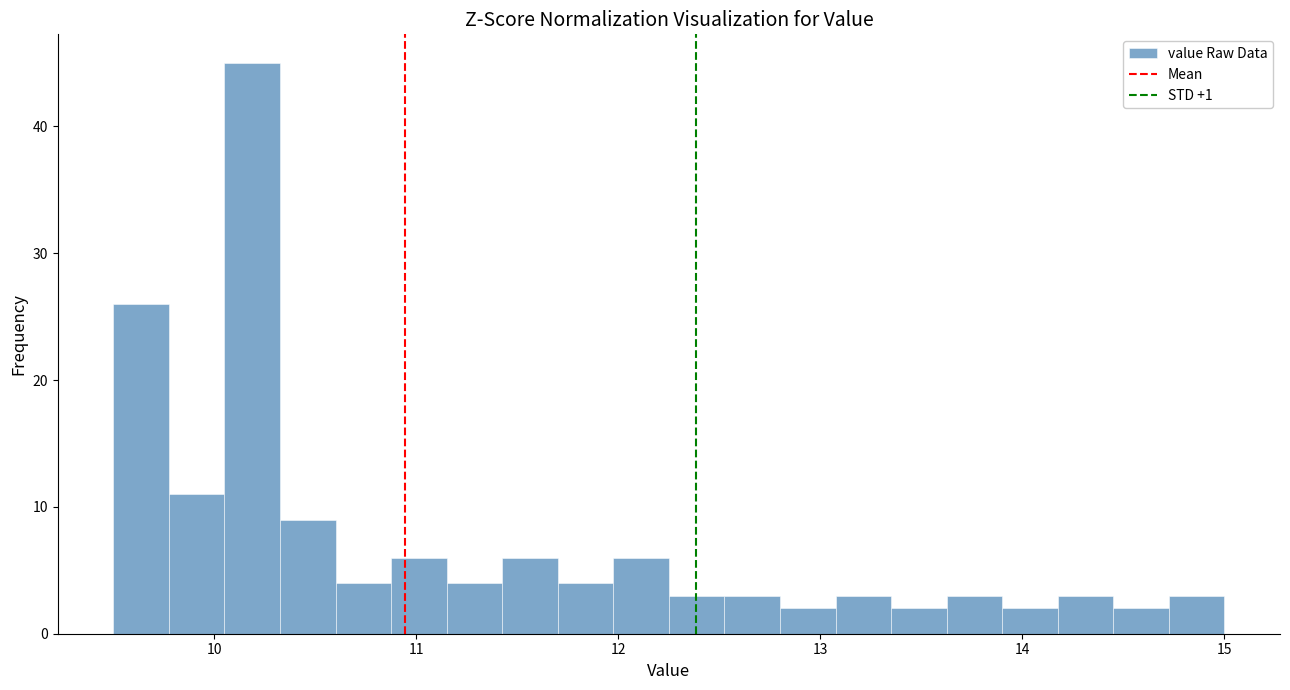

Around what value on the x-axis is the tallest bar? Give the approximate position of its centre, as read against the axis.

10.2